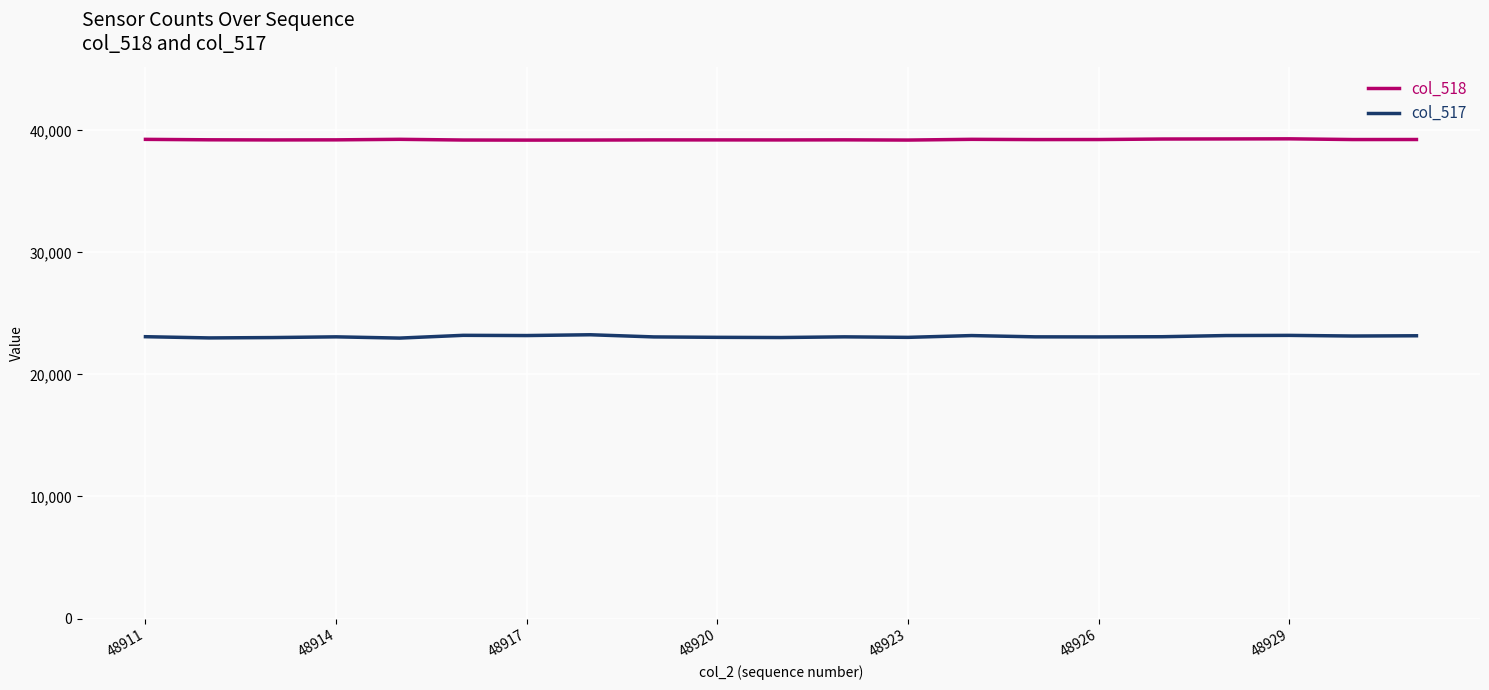

What is the smallest value displayed?

22979